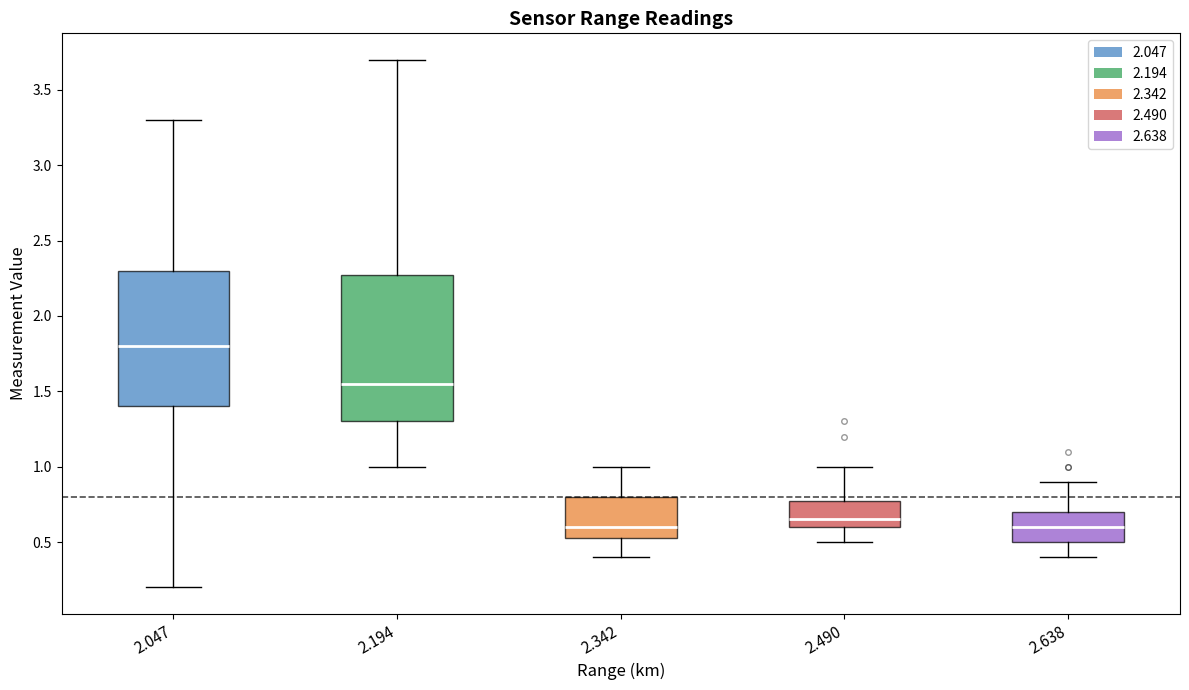

Where is the upper edge of the box at x = 2.047 on the y-axis? The values are not printed on the chart, so give them approximately, as read against the axis.

2.30